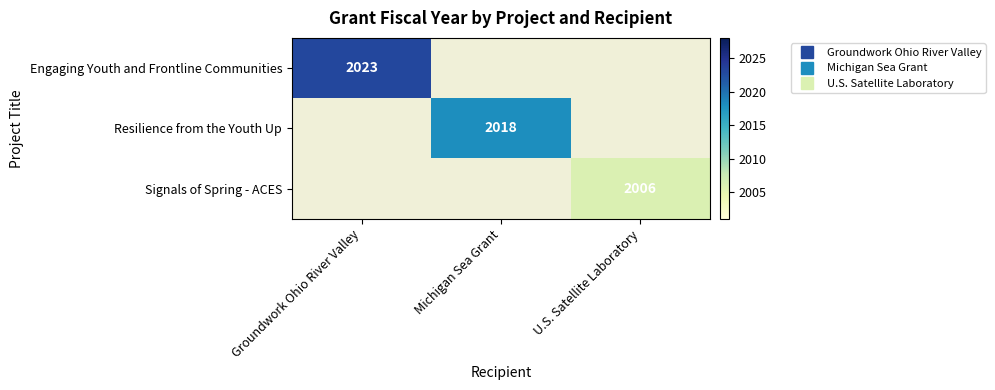

Between U.S. Satellite Laboratory and Groundwork Ohio River Valley, which is larger?

Groundwork Ohio River Valley